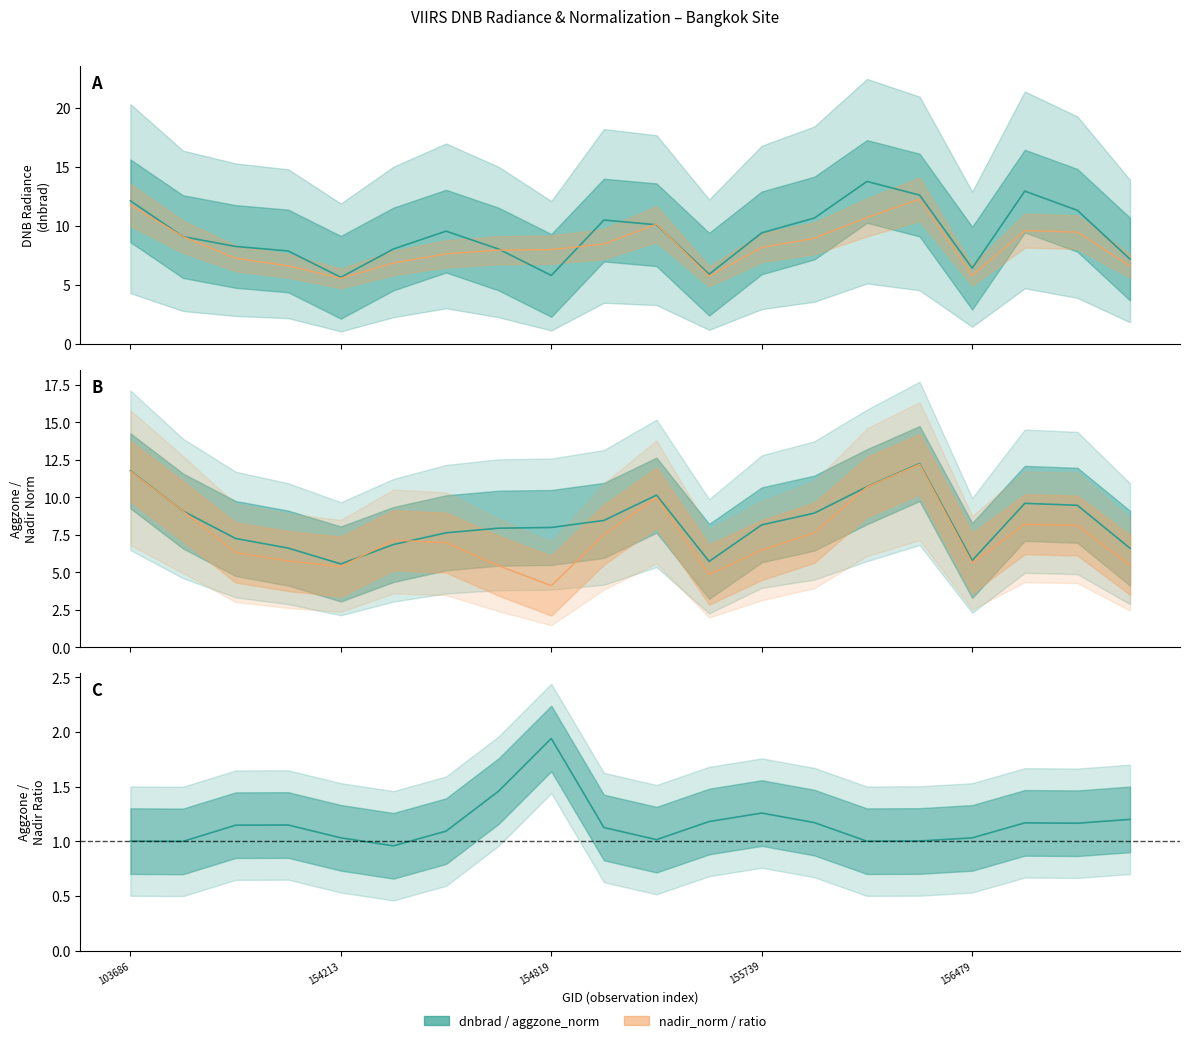

What is the label of the 11th point from the right?

9